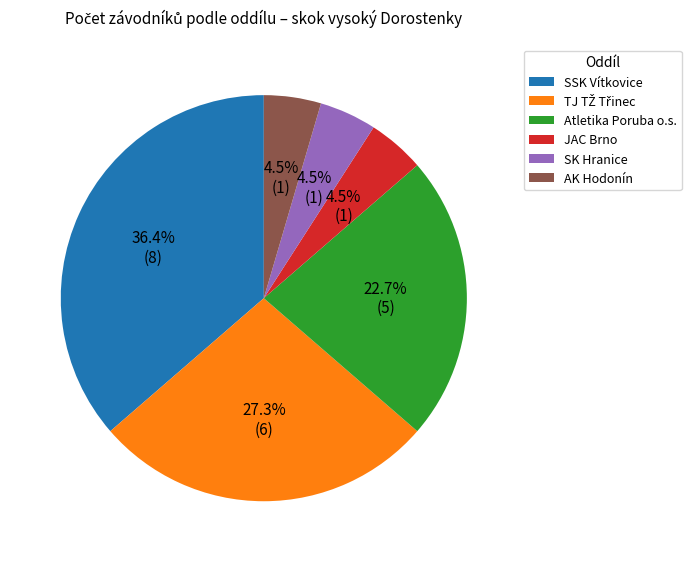

Count the number of slices in the pie.

6